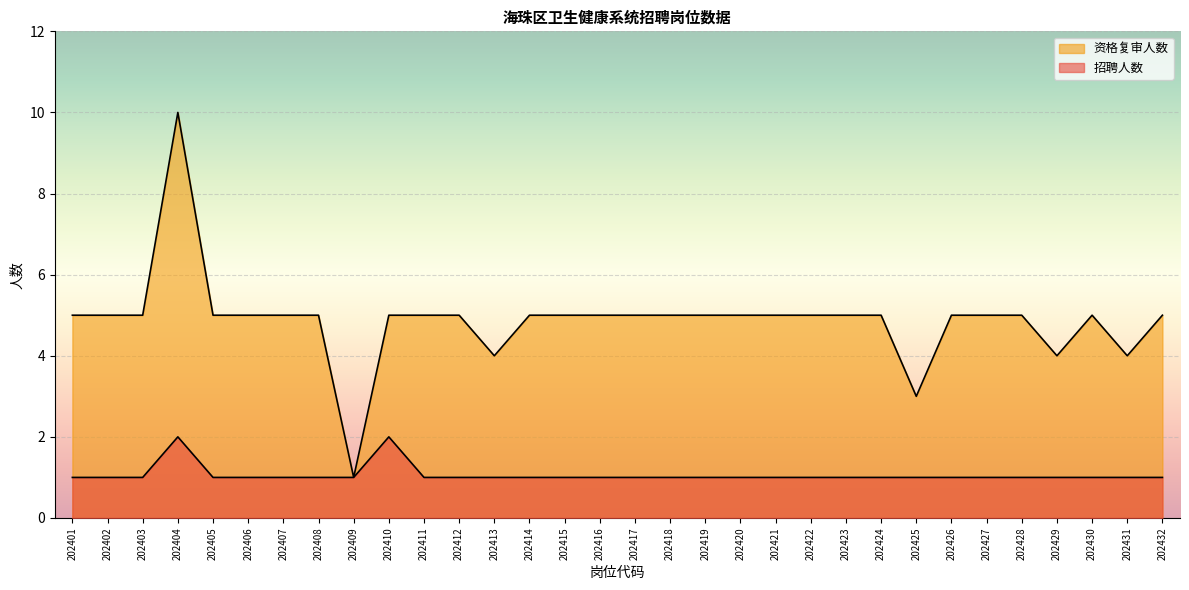

How many lines are shown in the chart?

2